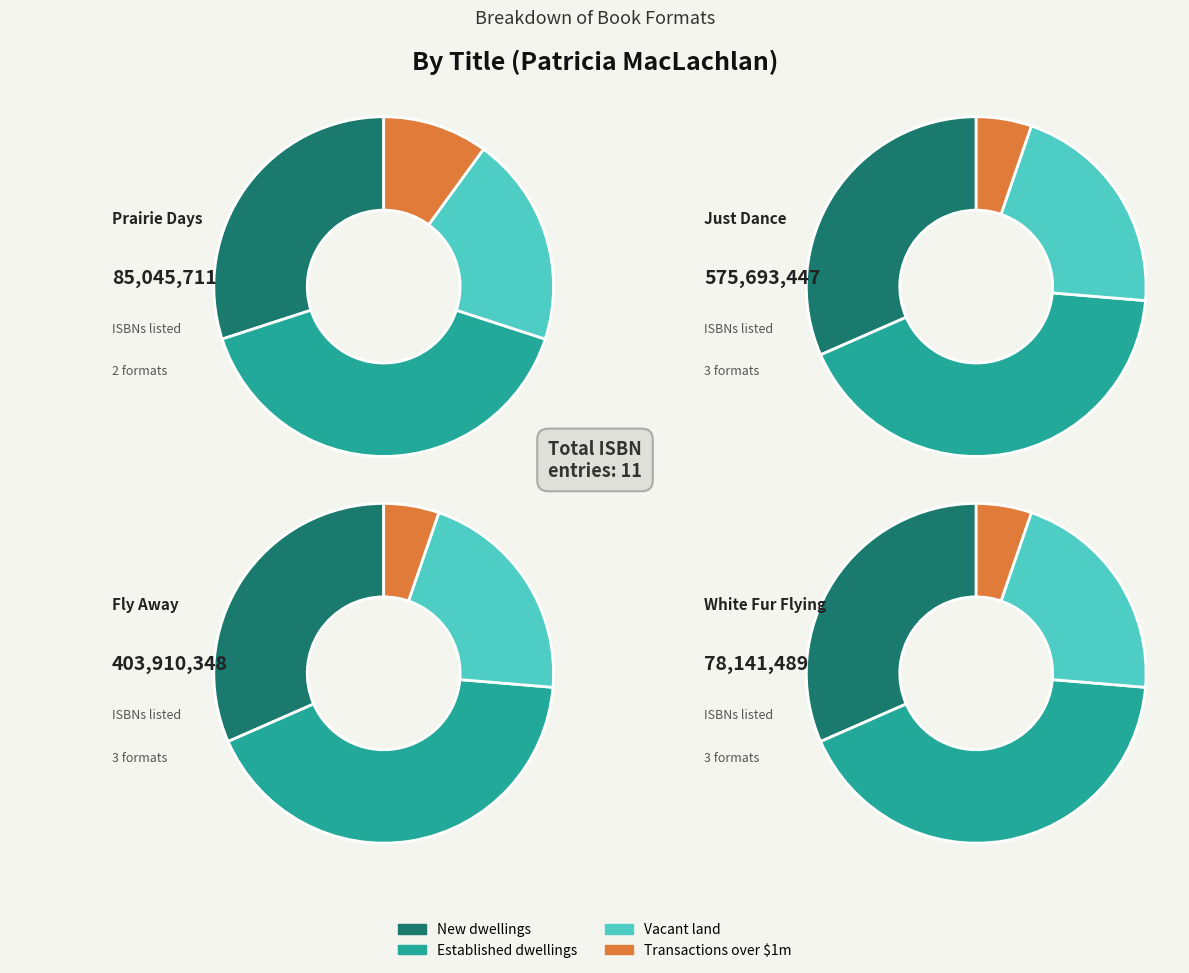

How much of the chart is everything except Prairie Days?

92.6%